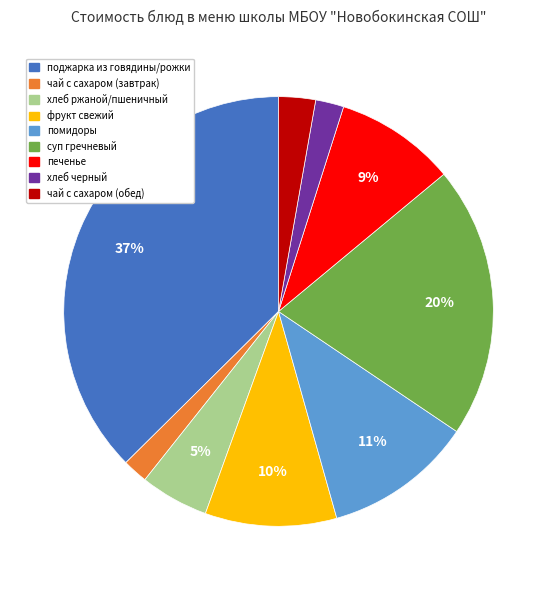

To the nearest percent, what portion does чай с сахаром (обед) represent?

3%